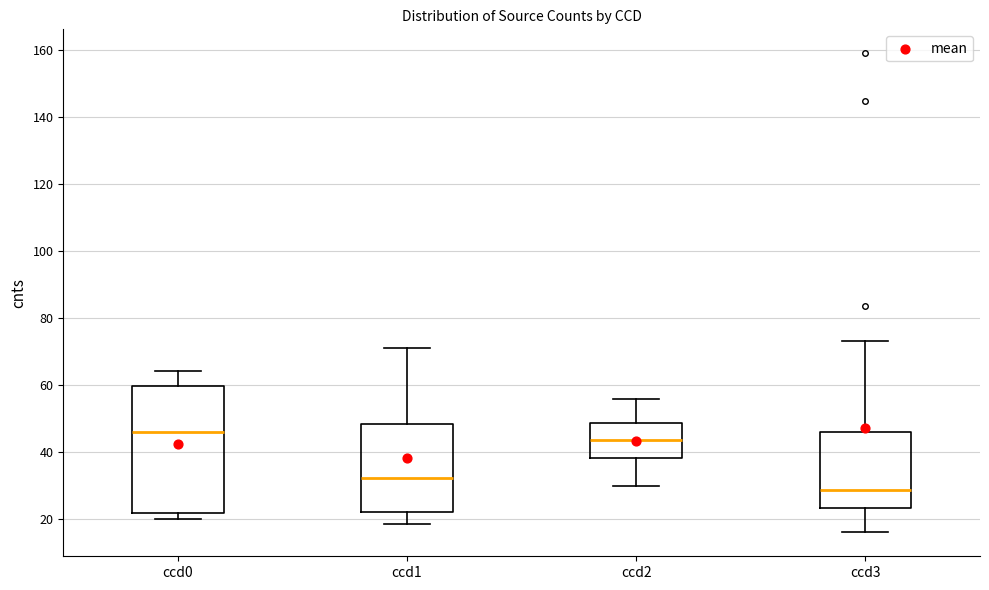

Which box is the tallest, from its lower edge to its upper edge?

ccd0